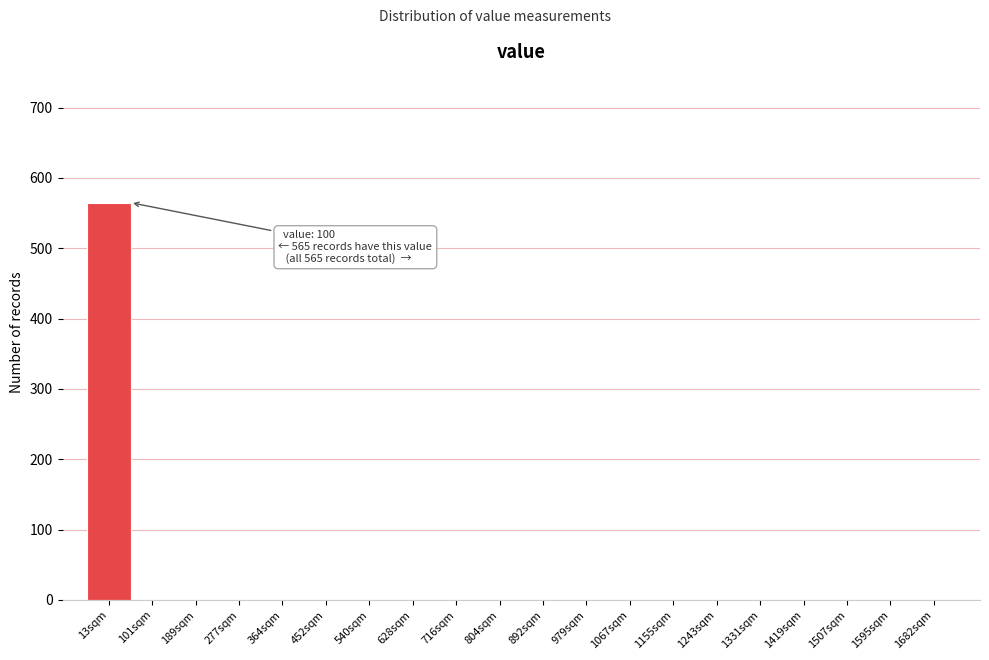

Reading right to left, extract all data points from this chart.

1682sqm=0	1595sqm=0	1507sqm=0	1419sqm=0	1331sqm=0	1243sqm=0	1155sqm=0	1067sqm=0	979sqm=0	892sqm=0	804sqm=0	716sqm=0	628sqm=0	540sqm=0	452sqm=0	364sqm=0	277sqm=0	189sqm=0	101sqm=0	13sqm=565